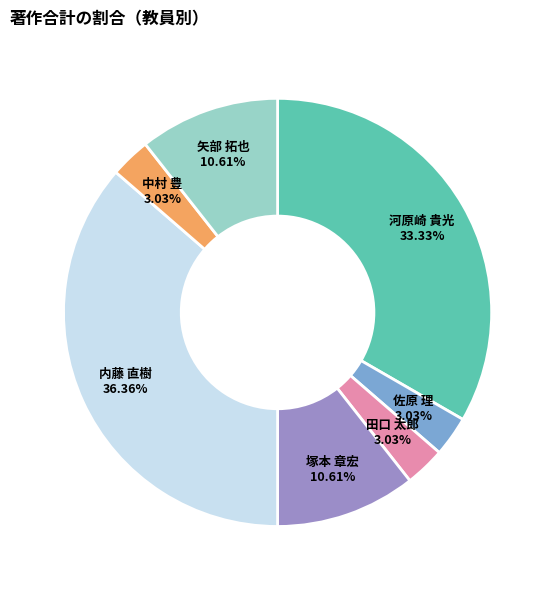

Do 塚本 章宏 and 田口 太郎 together represent more than half of the pie?

No